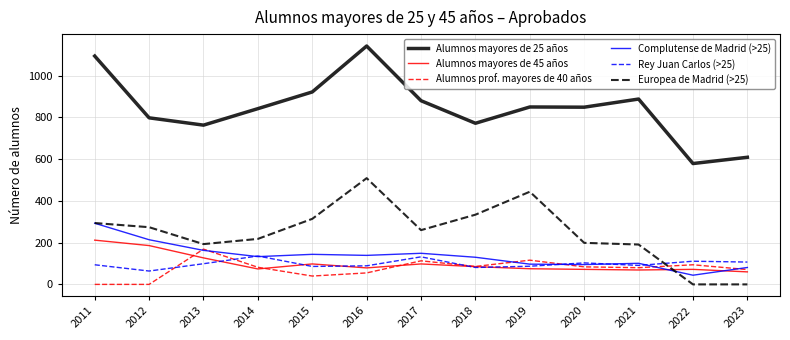

Which series ends up on top after the final intersection of Alumnos prof. mayores de 40 años and Alumnos mayores de 45 años?

Alumnos prof. mayores de 40 años